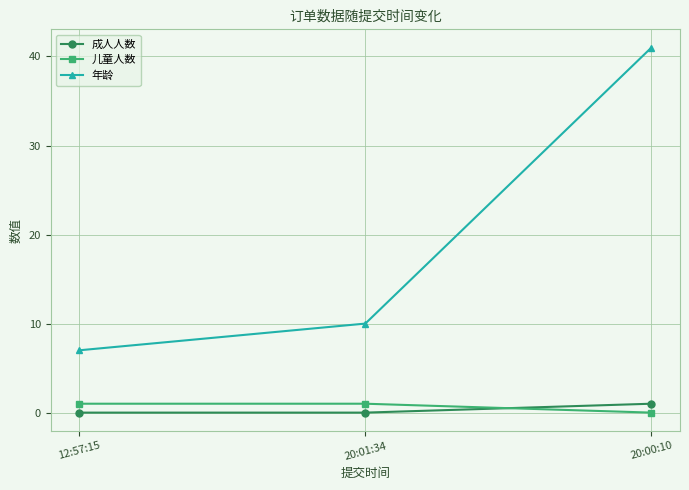

At which category is the sum across all series the highest?

20:00:10